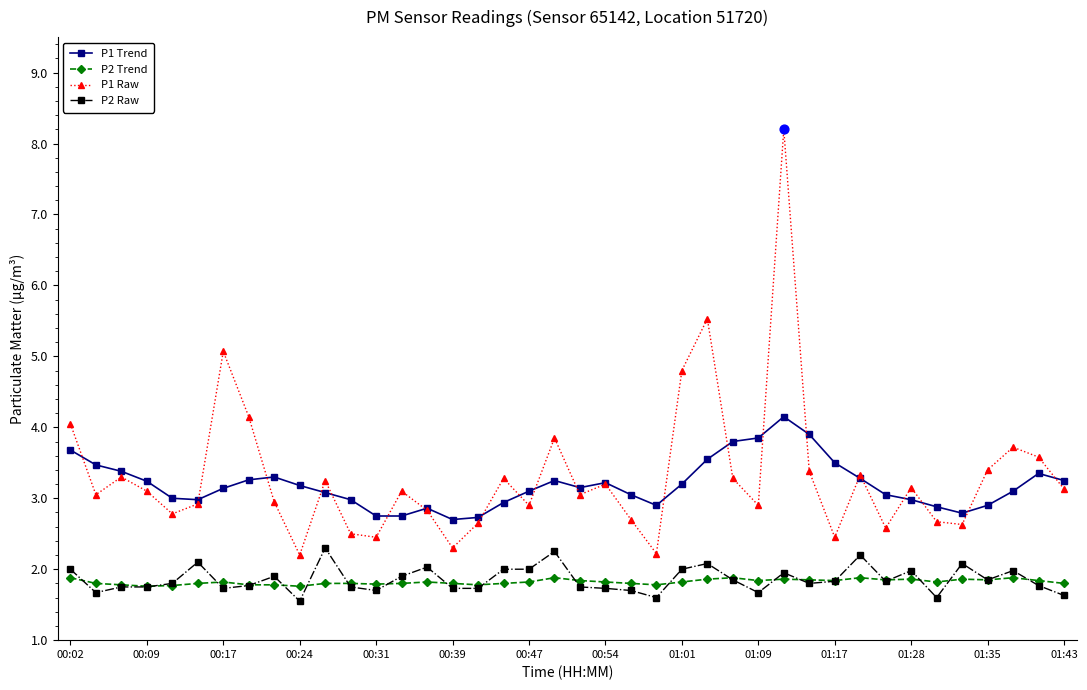

Which series has the widest spread of values?

P1 Raw